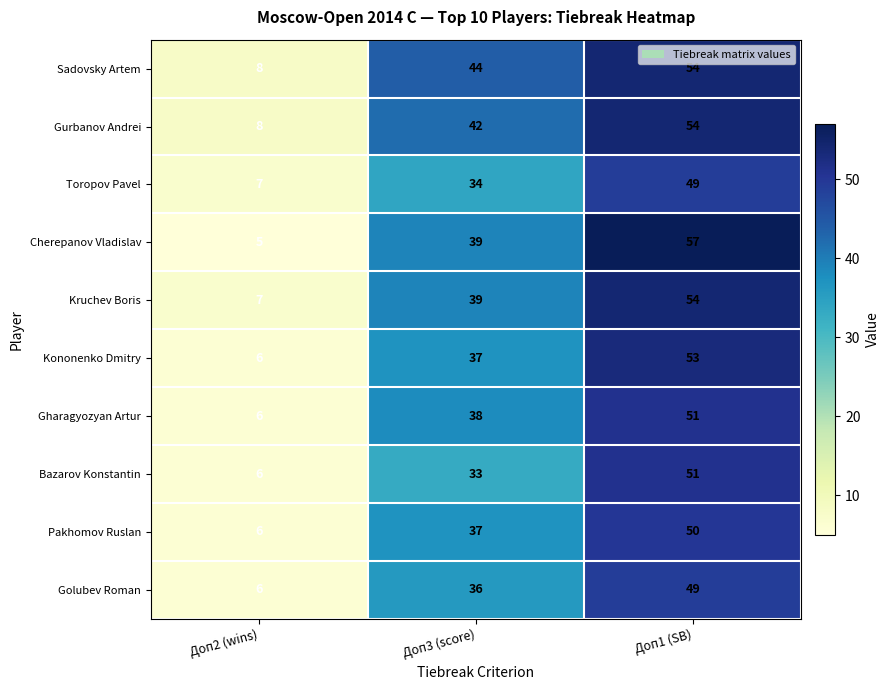

What is the maximum value for Sadovsky Artem?

54